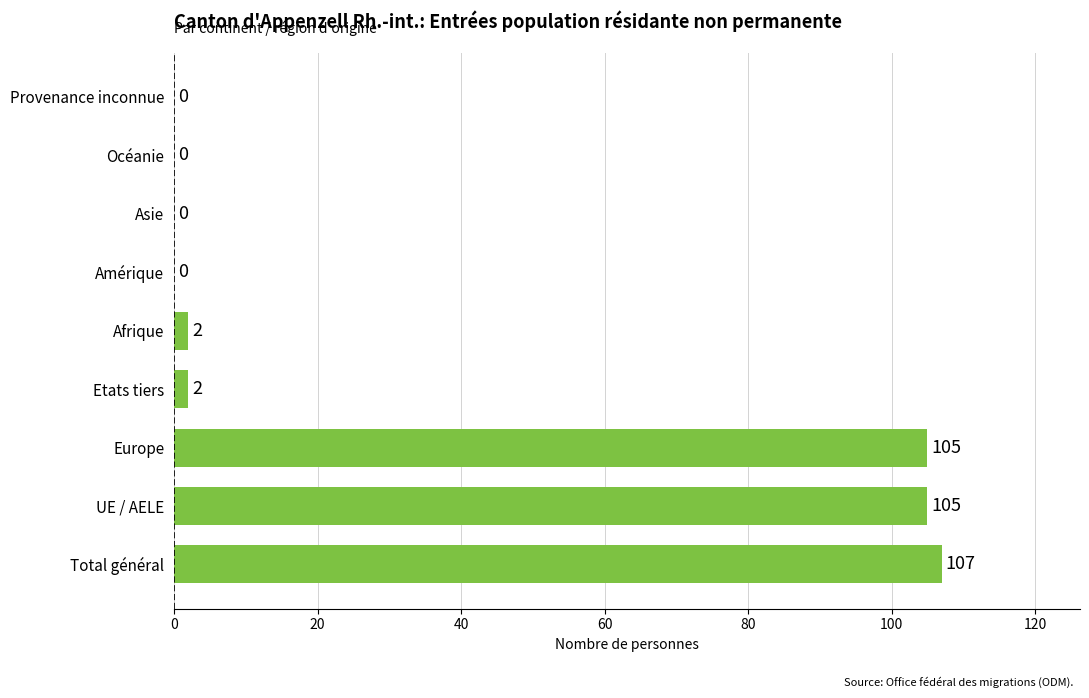

Reading bottom to top, extract all data points from this chart.

Total général=107	UE / AELE=105	Europe=105	Etats tiers=2	Afrique=2	Amérique=0	Asie=0	Océanie=0	Provenance inconnue=0